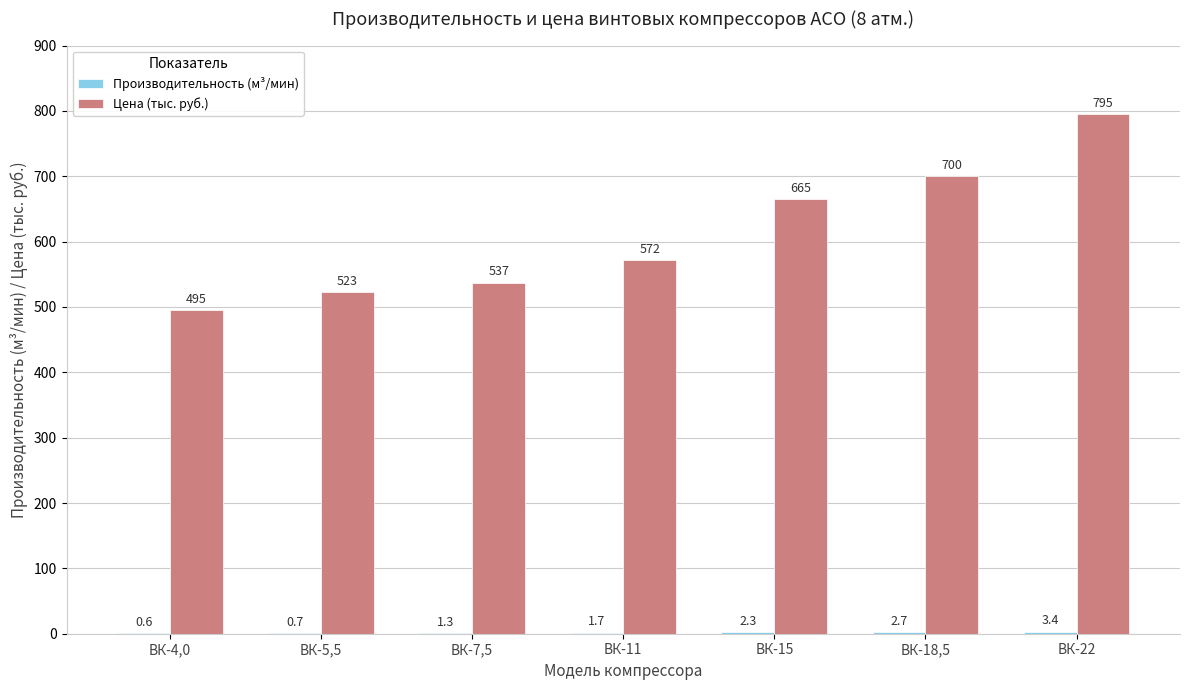

True or false: Цена (тыс. руб.) has a value of 665.2 at ВК-15.

True